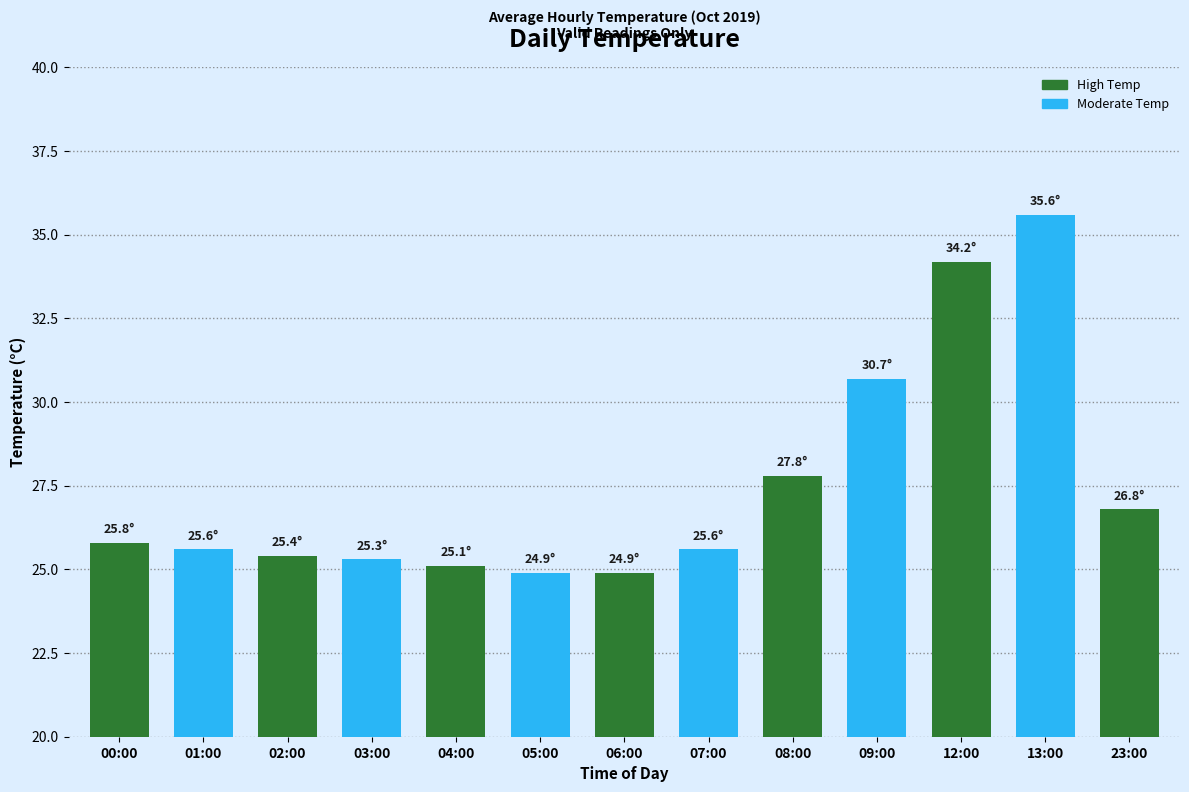

At which category does the chart reach its peak across all series?

13:00